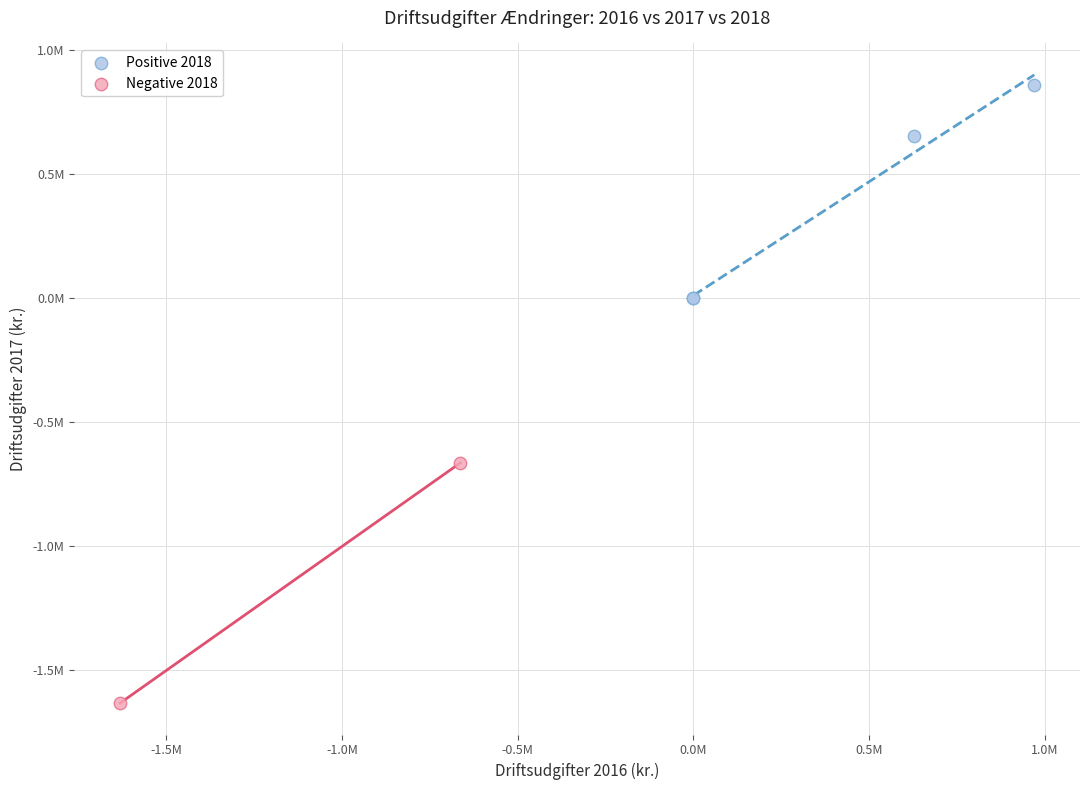

Which series has the largest Y range (max minus min)?

Negative 2018